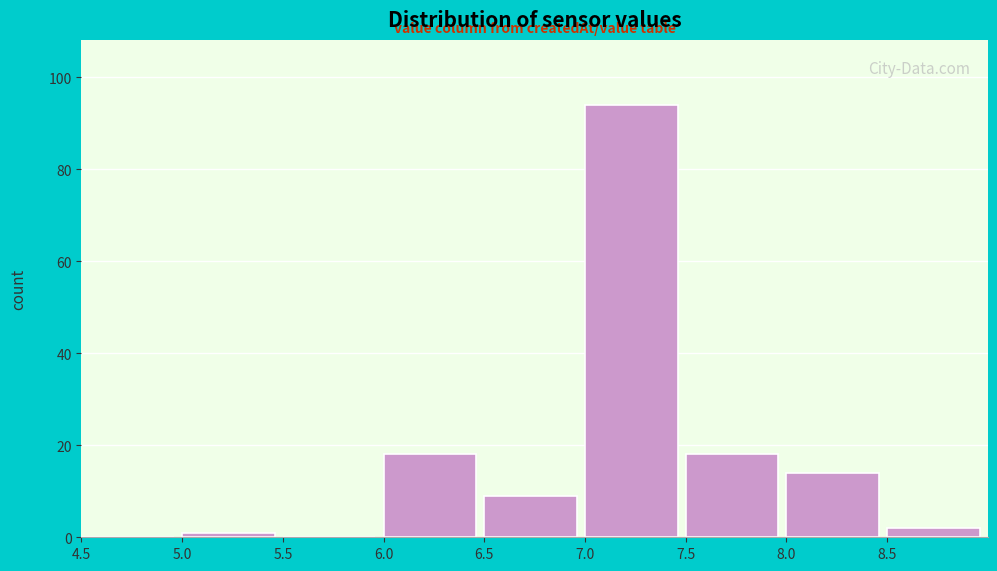

Reading left to right, transcribe this chart: for each bar, give the range it covers on the x-axis and its height. The values are not printed on the chart, so give them approximately, as read against the axis.

4.5 to 5.0: 0
5.0 to 5.5: under 2
5.5 to 6.0: 0
6.0 to 6.5: 18
6.5 to 7.0: 10
7.0 to 7.5: 94
7.5 to 8.0: 18
8.0 to 8.5: 14
8.5 to 9.0: 2